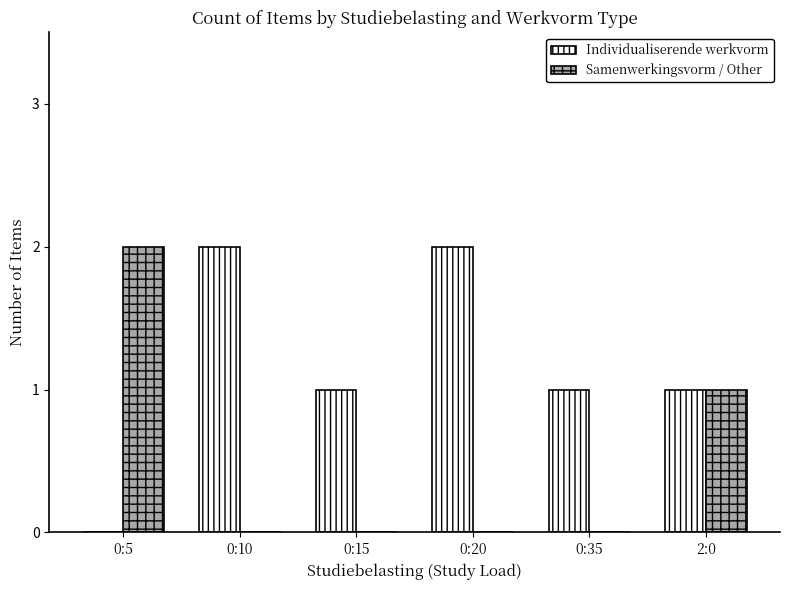

Reading right to left, extract all data points from this chart.

Individualiserende werkvorm: 2:0=1	0:35=1	0:20=2	0:15=1	0:10=2	0:5=0
Samenwerkingsvorm / Other: 2:0=1	0:35=0	0:20=0	0:15=0	0:10=0	0:5=2